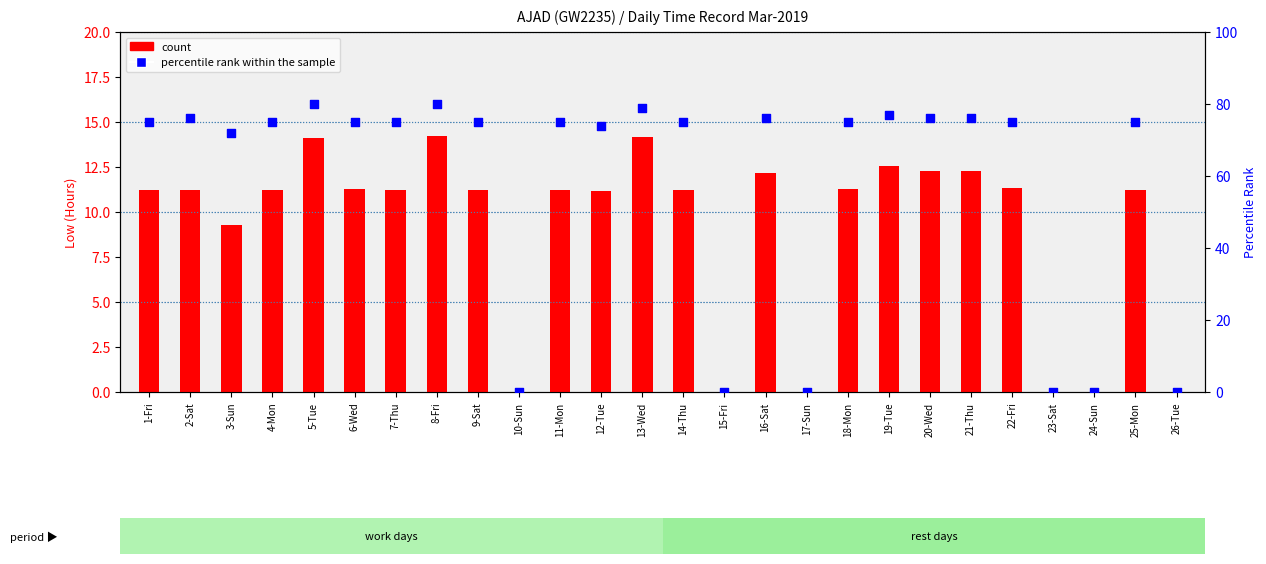

What is the total value across all series at 25-Mon?

86.2